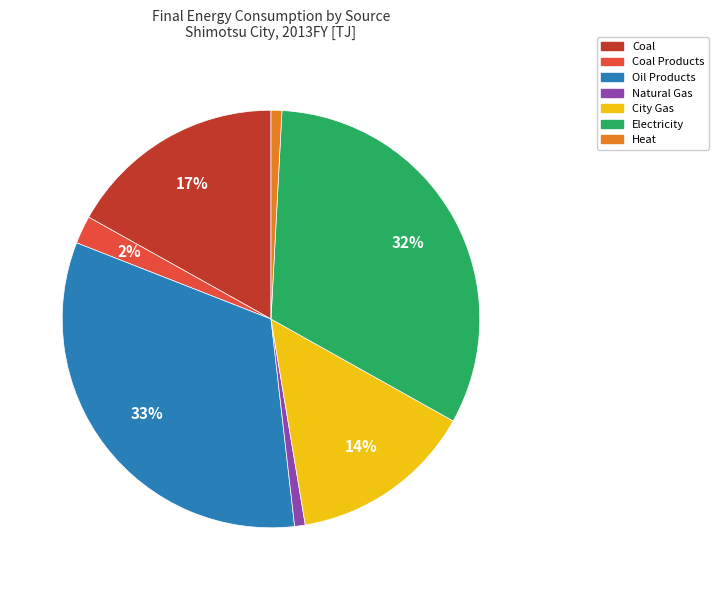

Is there any slice that represents more than half of the pie?

No